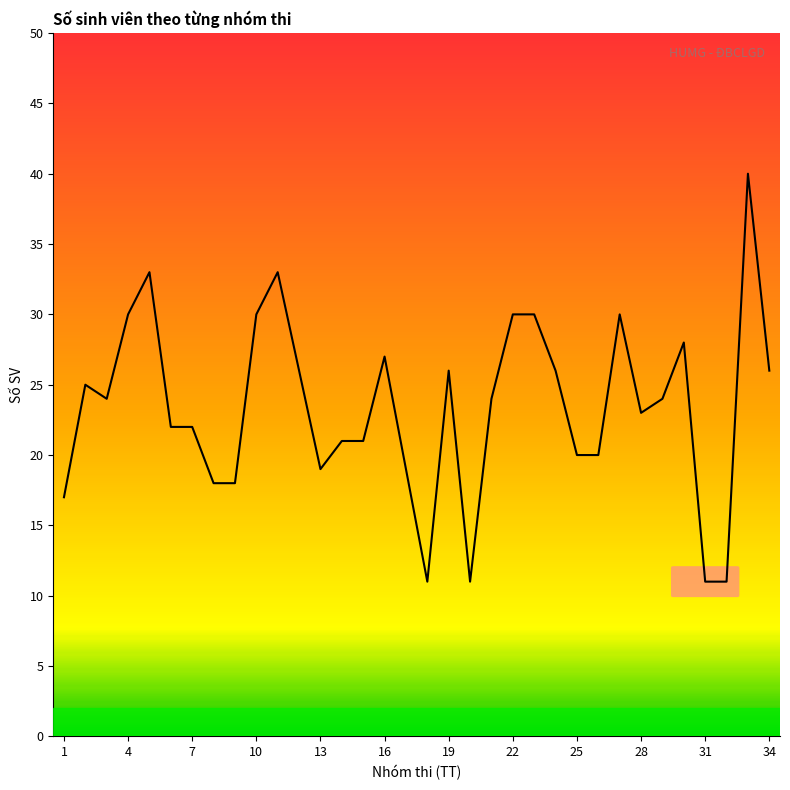

What is the smallest value displayed?

11